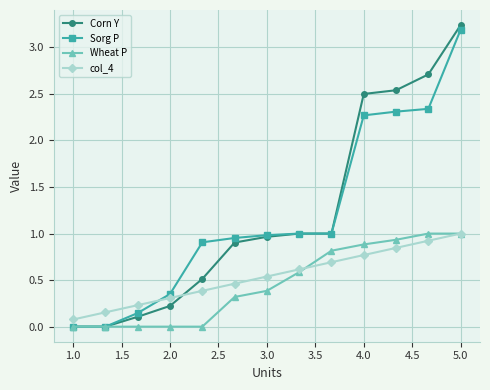

True or false: col_4 and Sorg P cross at least once.

True